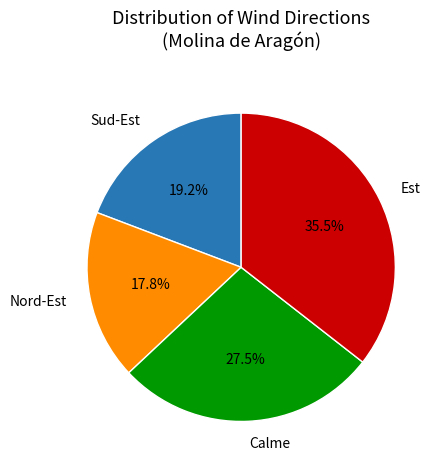

Which slice is the smallest?

Nord-Est